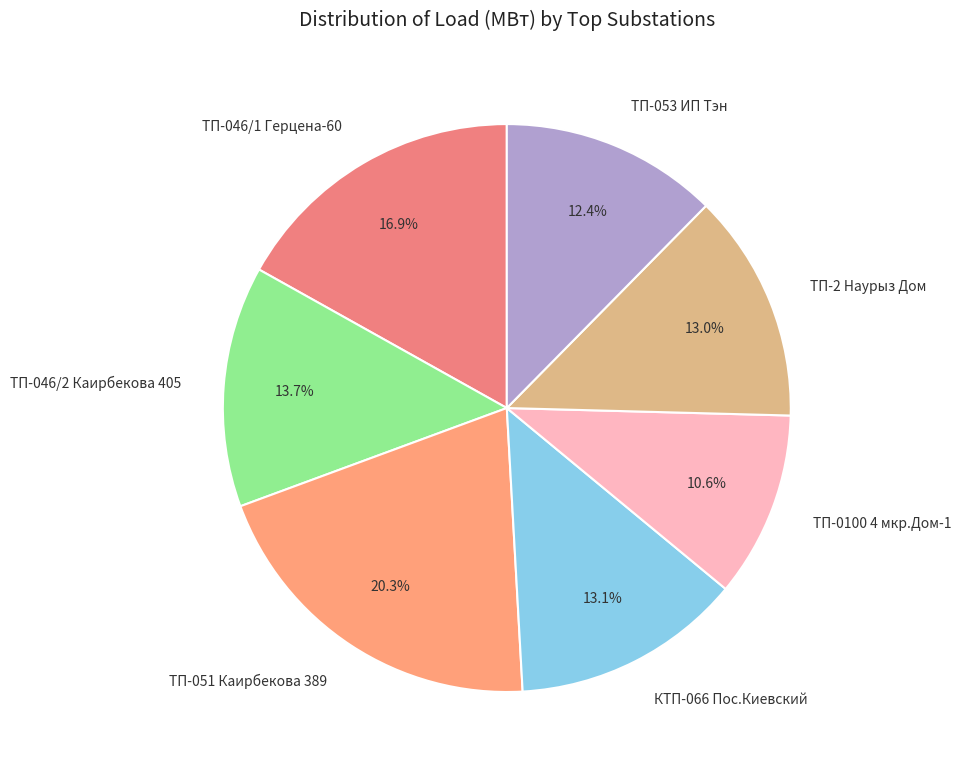

True or false: ТП-0100 4 мкр.Дом-1 accounts for 11% of the total.

True